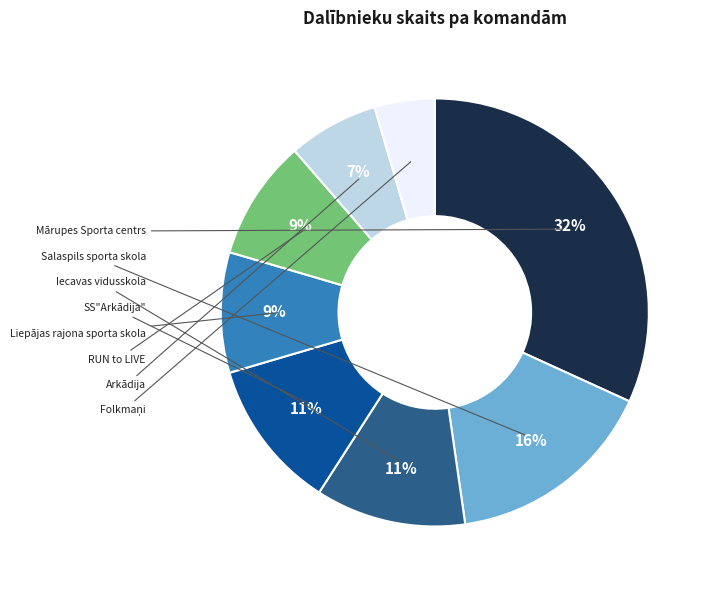

Count the number of slices in the pie.

8